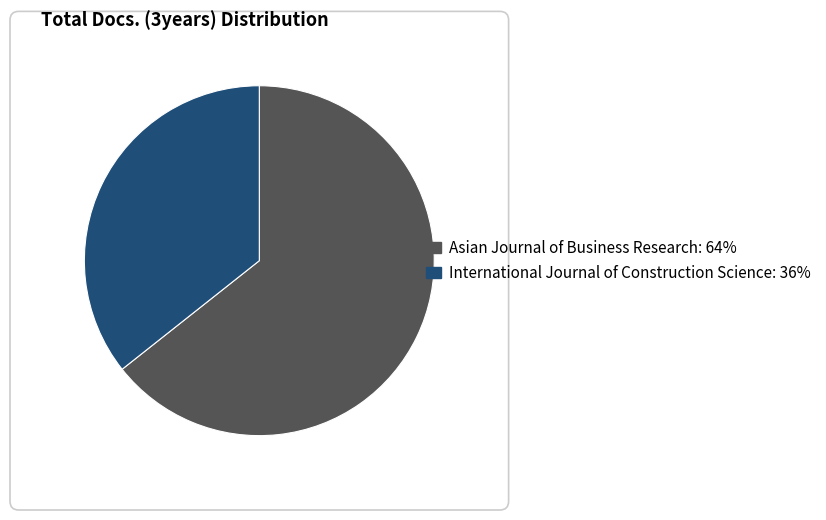

Rank the categories by value from lowest to highest.

International Journal of Construction Science, Asian Journal of Business Research